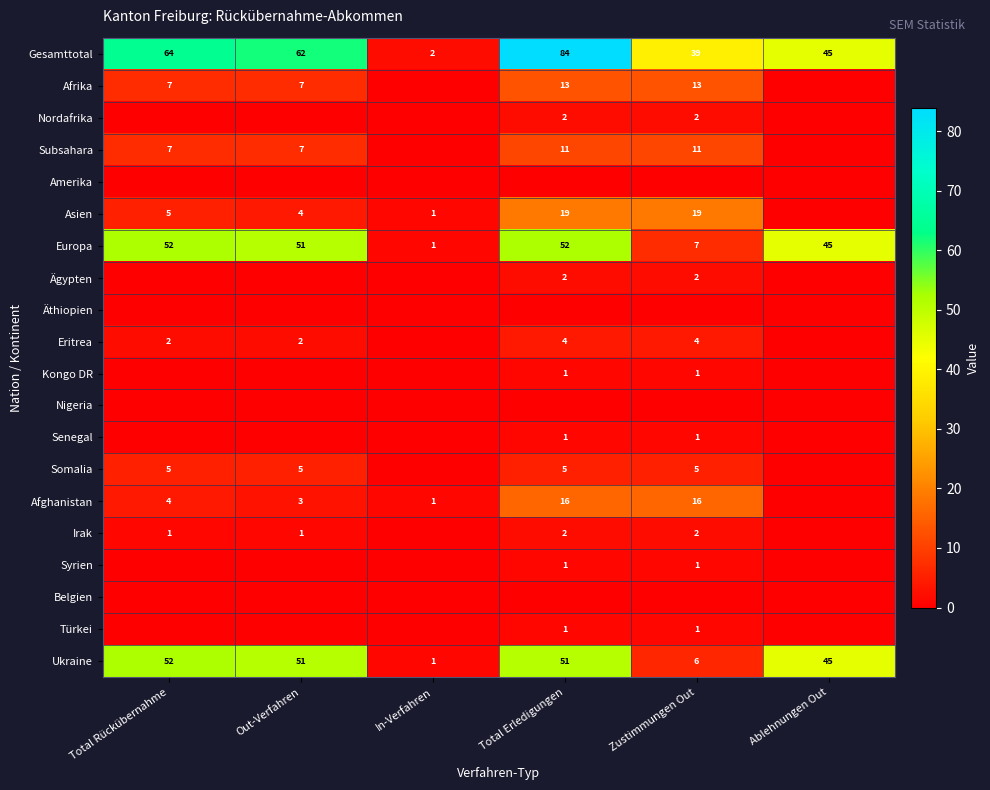

Count the number of data series in this chart.

20